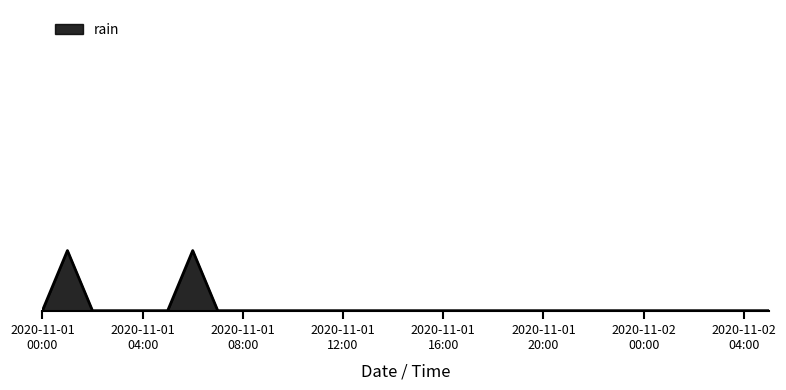

Does the chart display data point markers on the line(s)?

No